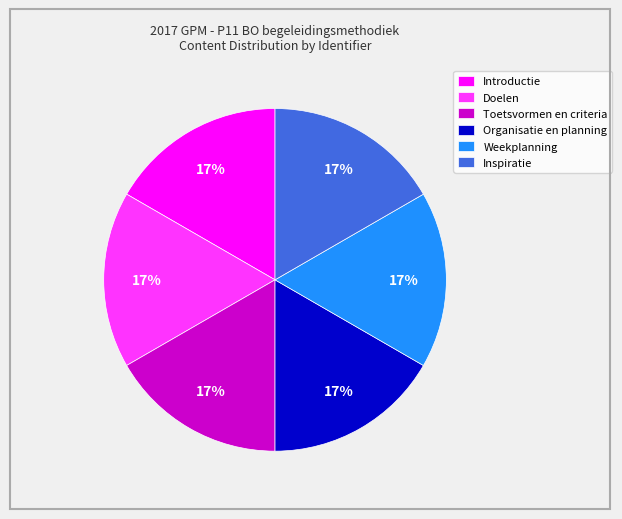

What percentage is the Organisatie en planning slice, to the nearest percent?

17%